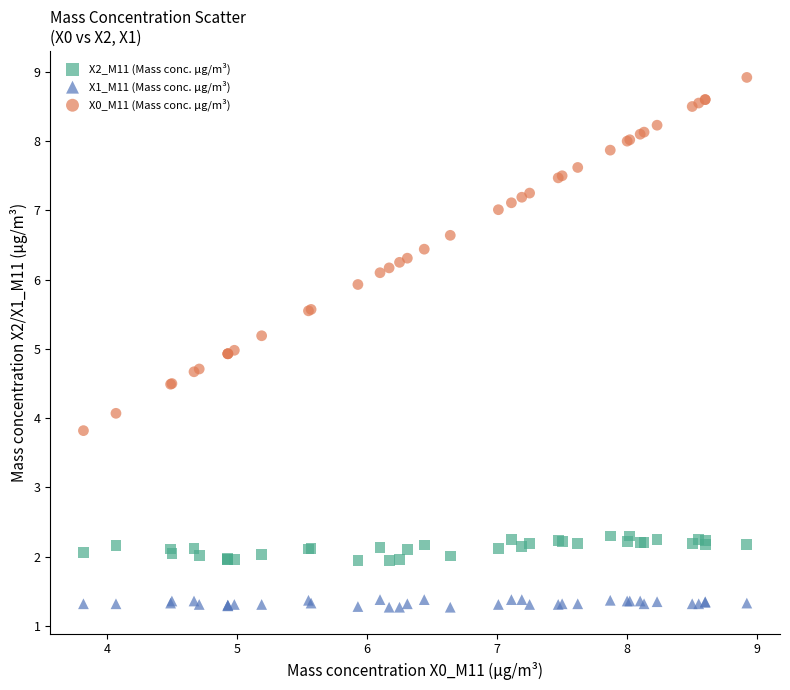

Which series reaches the maximum Y coordinate?

X0_M11 (Mass conc. μg/m³)